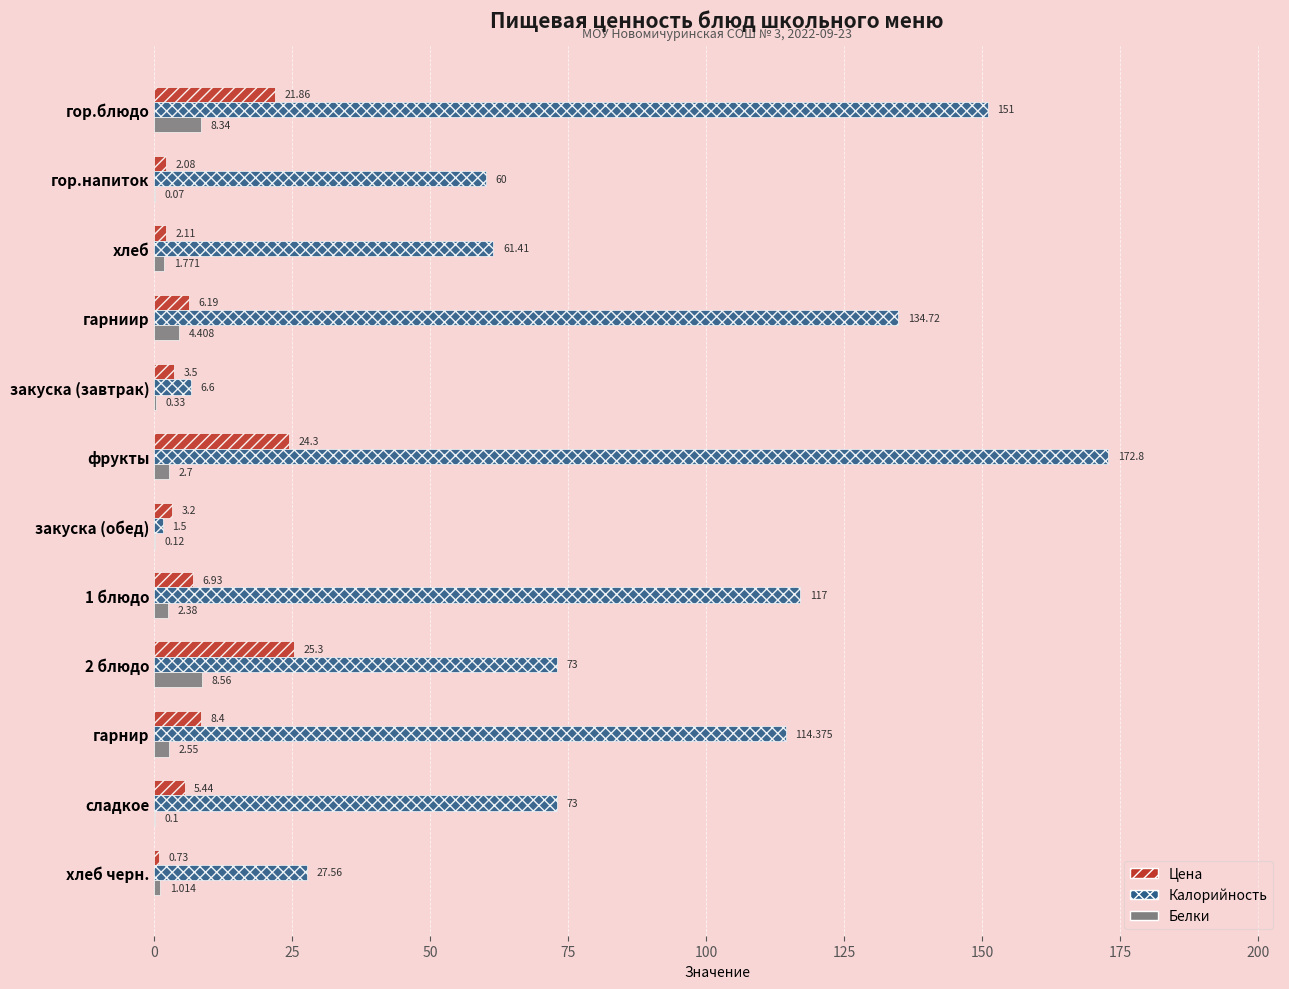

Between гарниир and хлеб черн., which series saw the biggest shift?

Калорийность